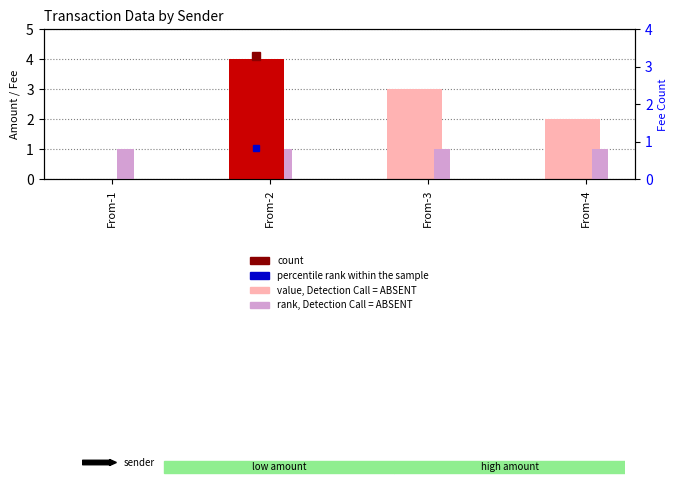

What is the value of the Fee bar at the 1st from the left?

1